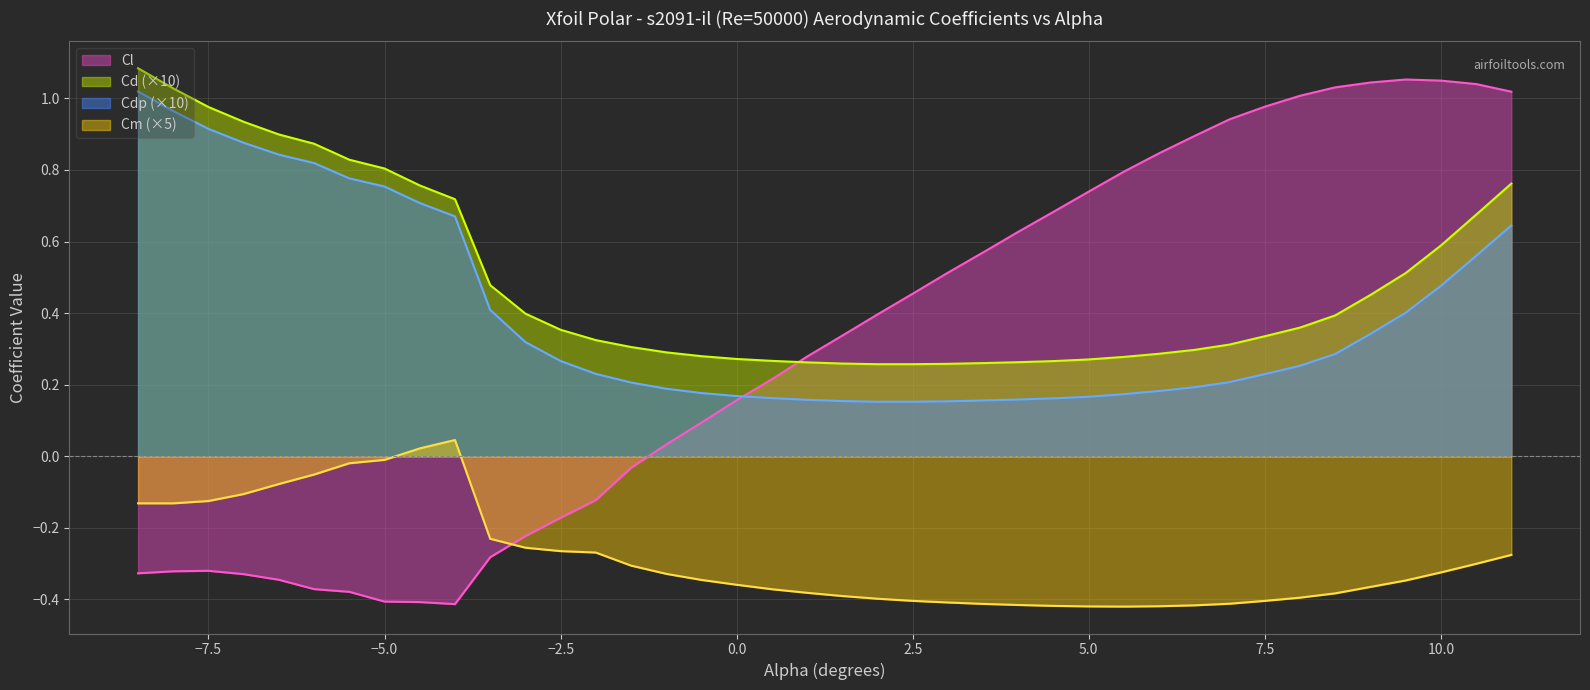

Between -2.0 and 5.0, which is larger?

5.0